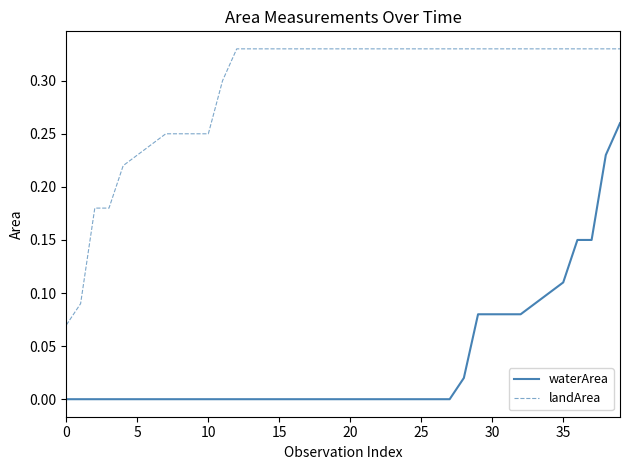

List the series in order of their overall mean, lowest first.

waterArea, landArea